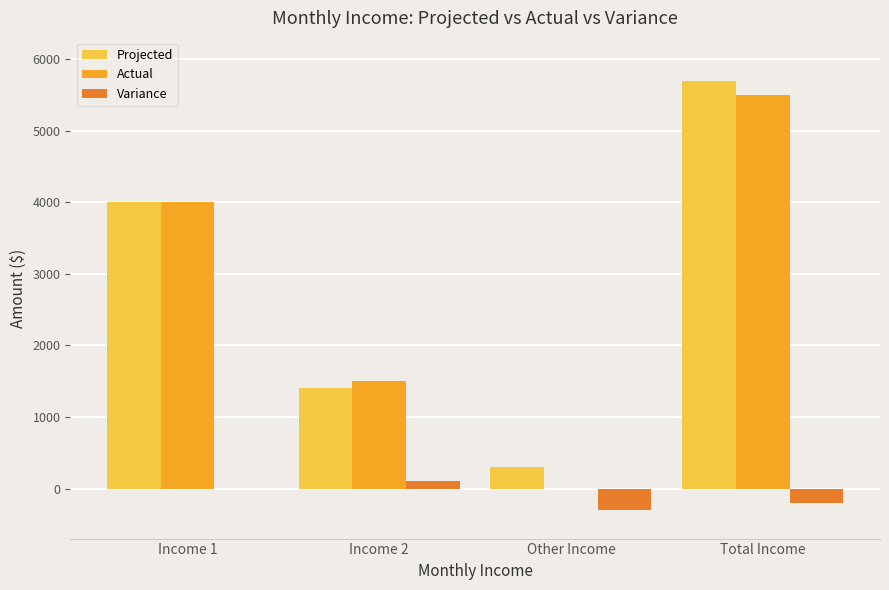

Reading left to right, list all the values displayed in this chart.

Projected: Income 1=4000	Income 2=1400	Other Income=300	Total Income=5700
Actual: Income 1=4000	Income 2=1500	Other Income=0	Total Income=5500
Variance: Income 1=0	Income 2=100	Other Income=-300	Total Income=-200